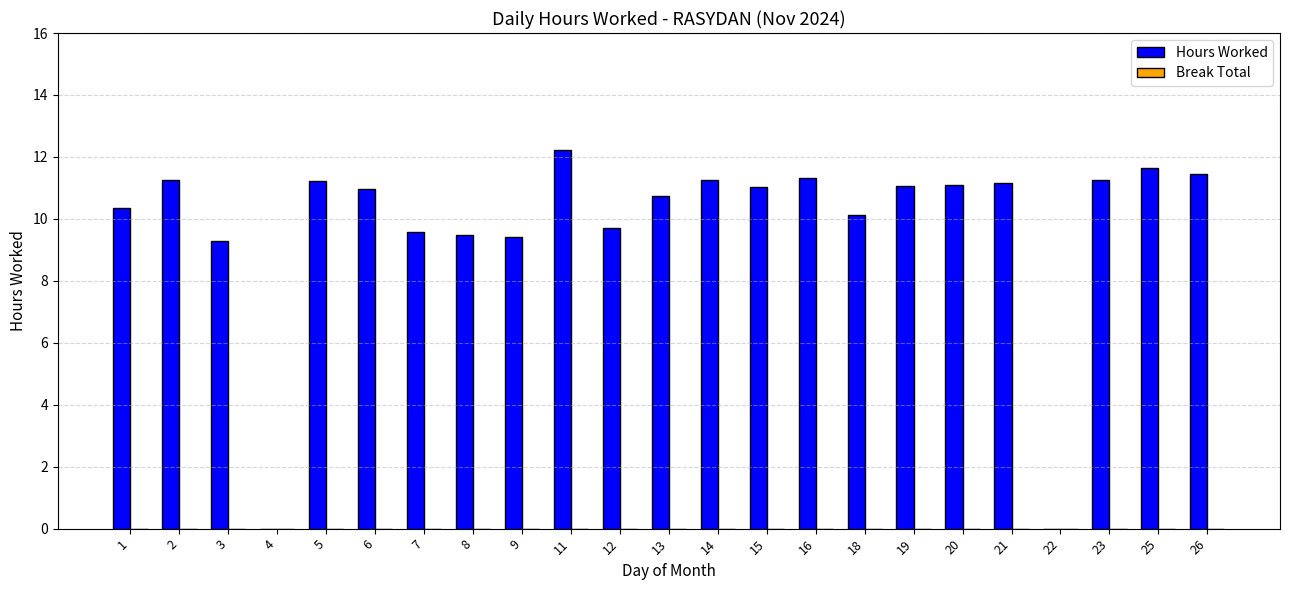

How many series are shown in this chart?

1